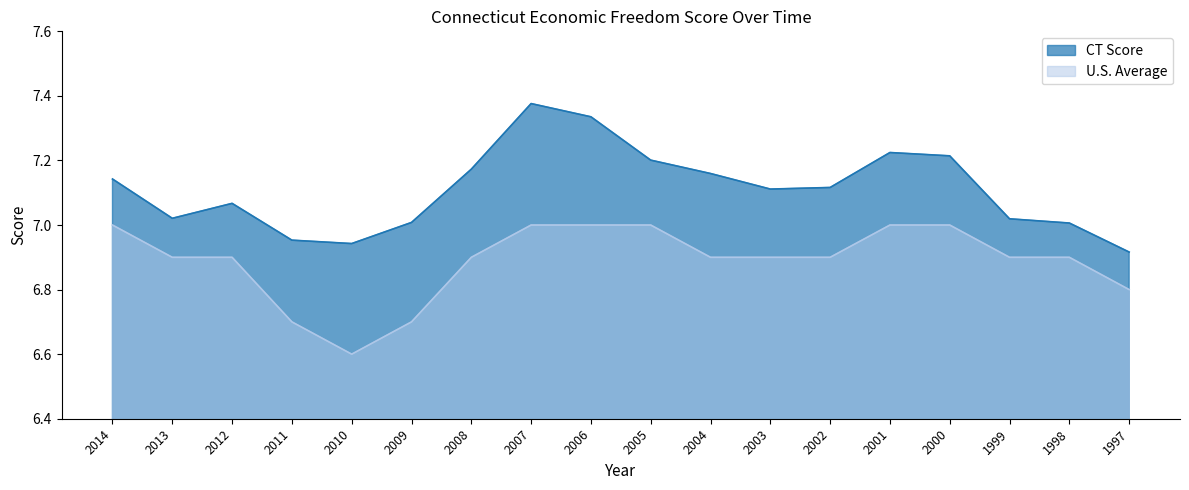

What value does the U.S. Average series have at 2002?

6.9